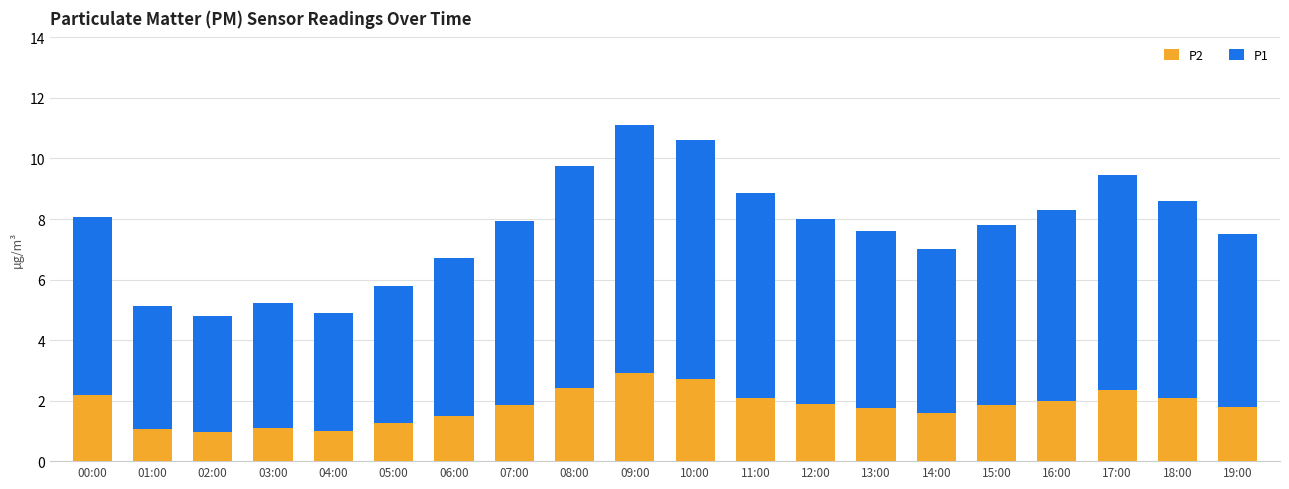

What is the difference between the maximum and second lowest values in the P2 series?

1.9